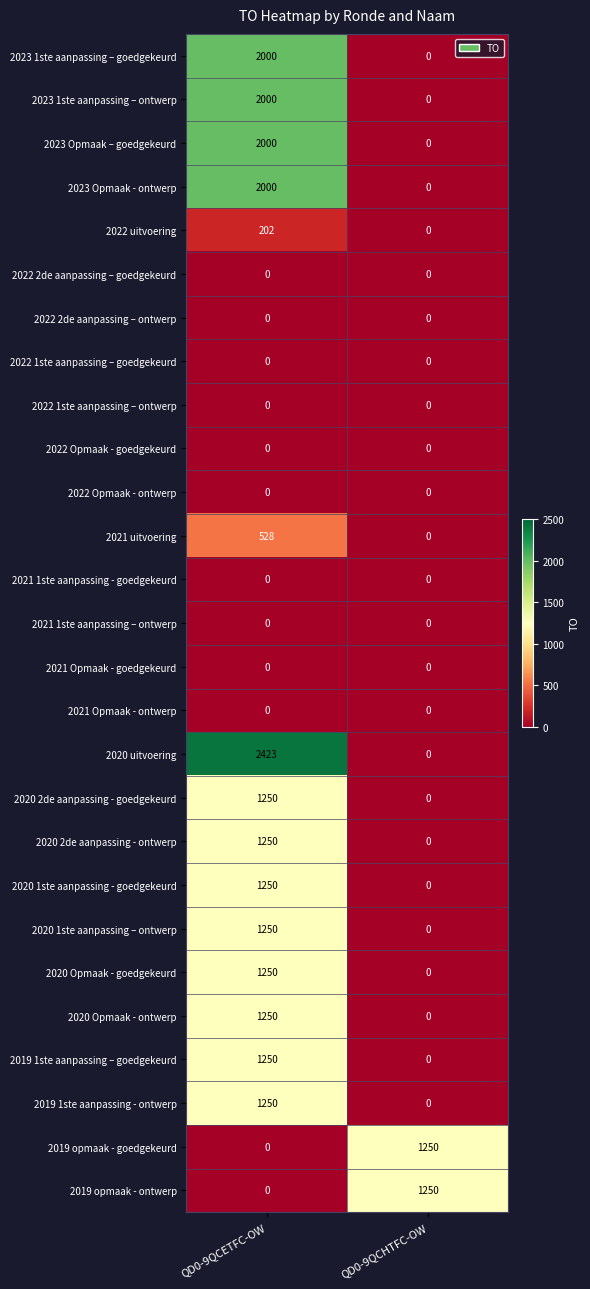

Read the 2023 1ste aanpassing – goedgekeurd value at QD0-9QCETFC-OW.

2000